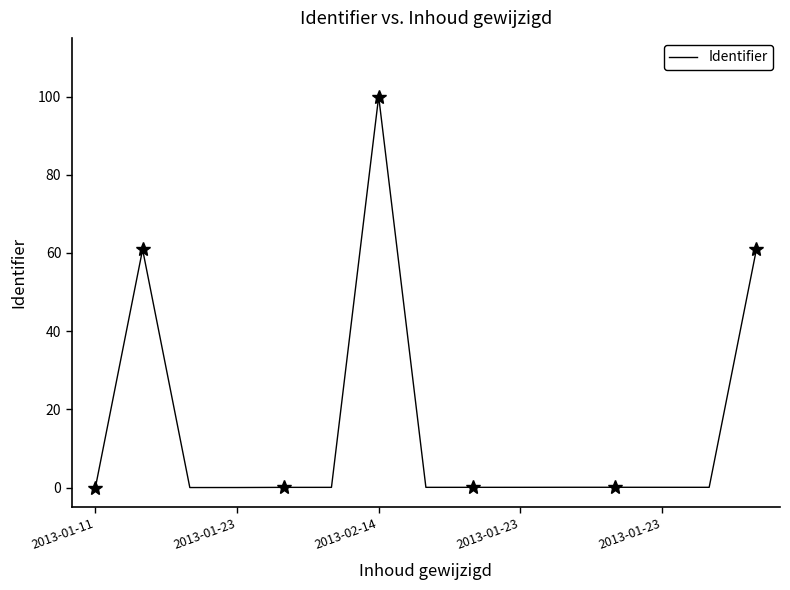

What is the difference between the maximum and minimum values?

100.0